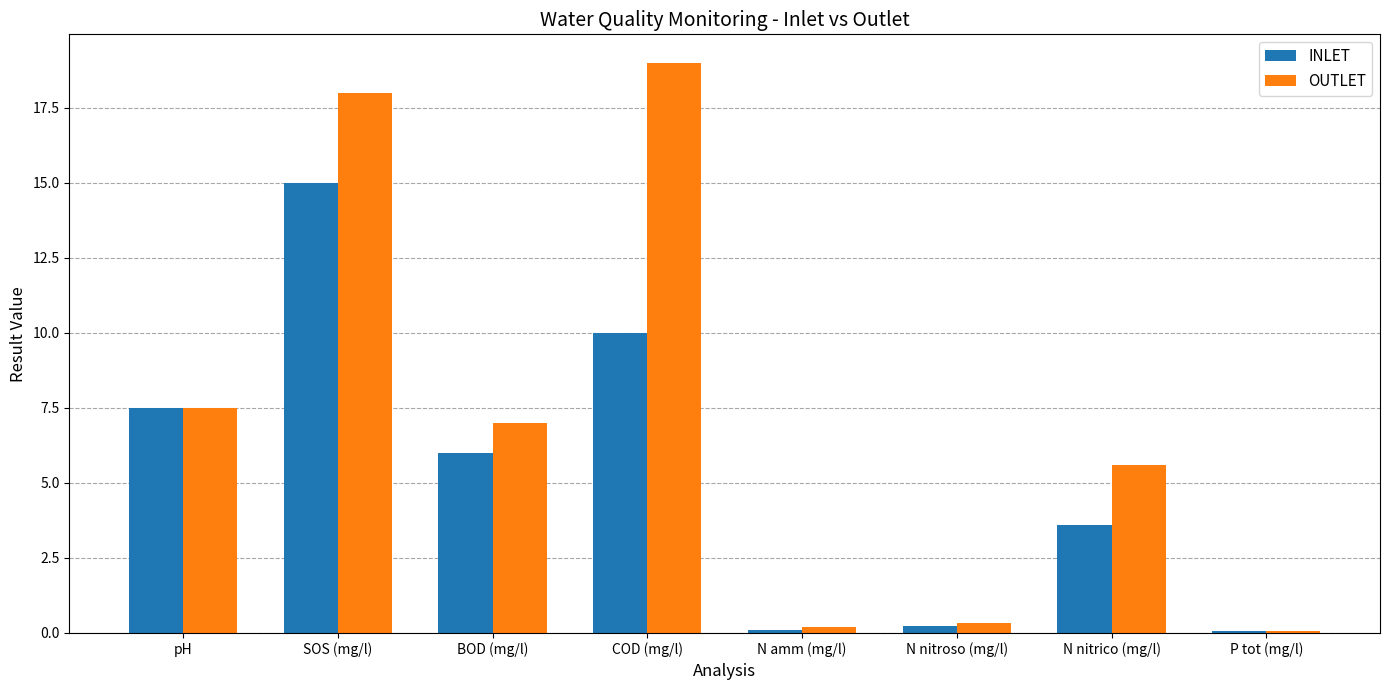

Reading left to right, extract all data points from this chart.

INLET: pH=7.5	SOS (mg/l)=15.0	BOD (mg/l)=6.0	COD (mg/l)=10.0	N amm (mg/l)=0.1	N nitroso (mg/l)=0.2	N nitrico (mg/l)=3.6	P tot (mg/l)=0.1
OUTLET: pH=7.5	SOS (mg/l)=18.0	BOD (mg/l)=7.0	COD (mg/l)=19.0	N amm (mg/l)=0.2	N nitroso (mg/l)=0.3	N nitrico (mg/l)=5.6	P tot (mg/l)=0.1